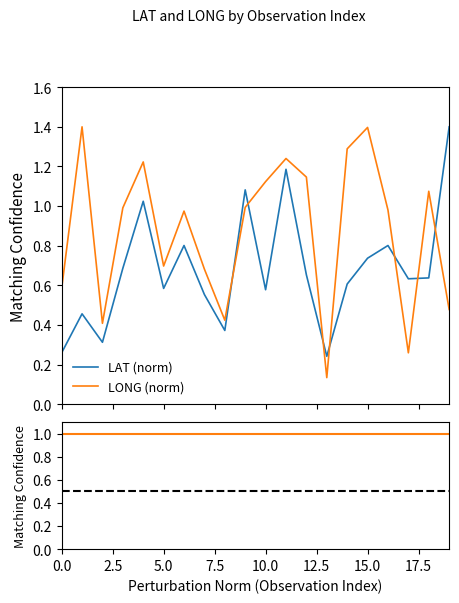

Which series has the widest spread of values?

LONG (norm)